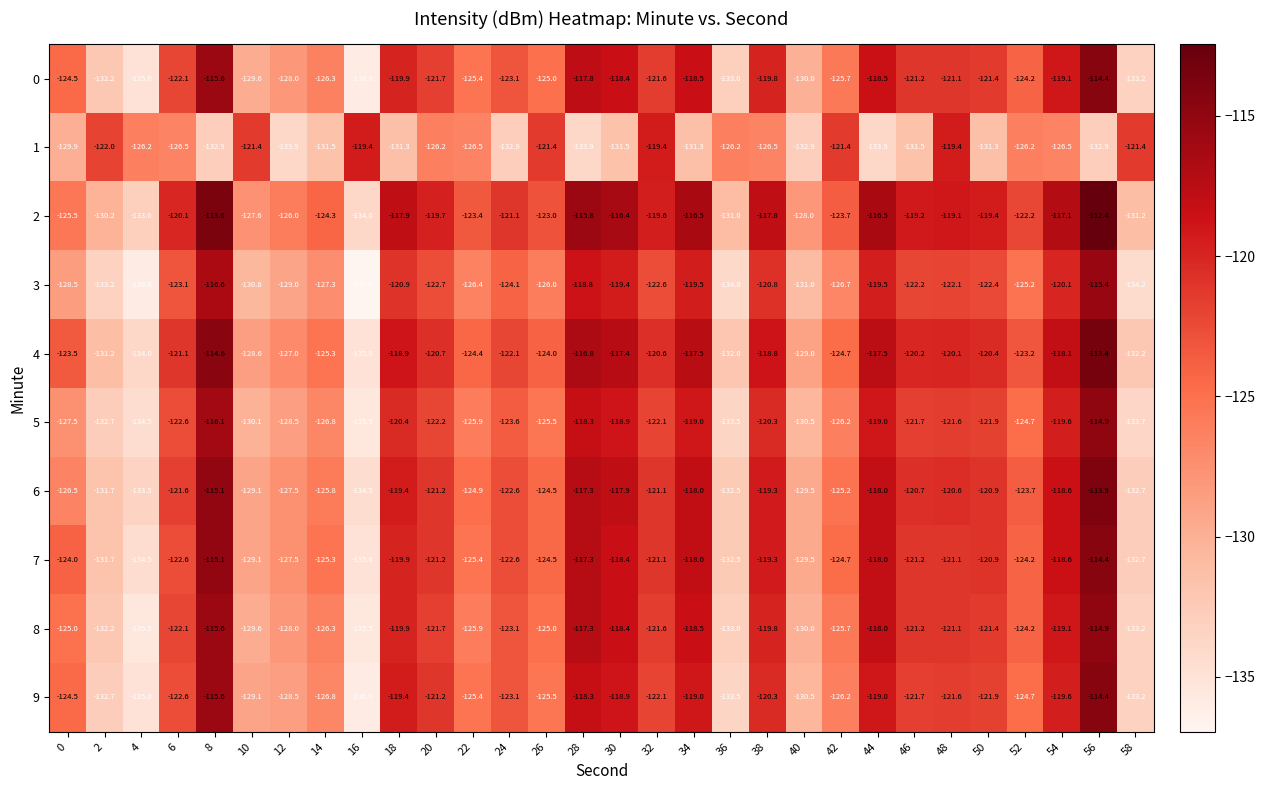

What is the spread (max minus min) of values at 50?

11.9